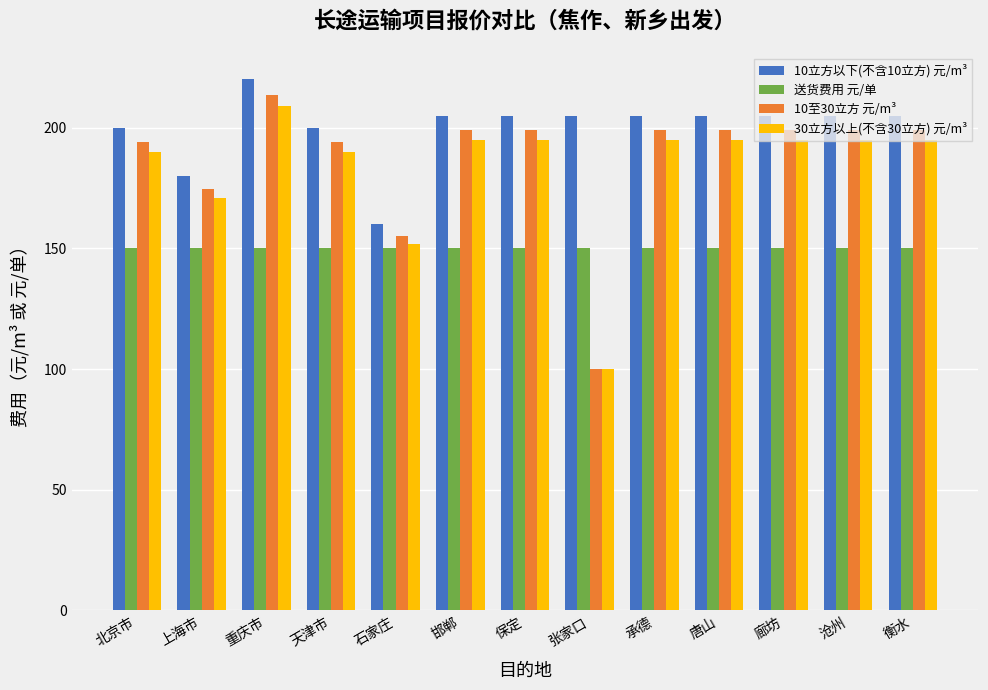

Which series has the widest spread of values?

10至30立方 元/m³